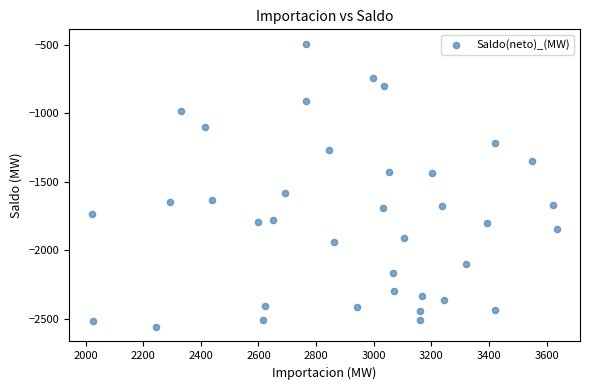

What is the range of X values (max minus min)?

1611.9